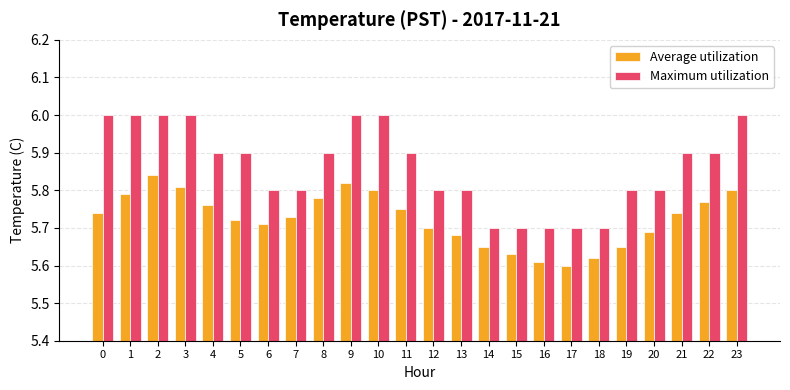

Is it true that Average utilization equals 2.6 at 13?

False